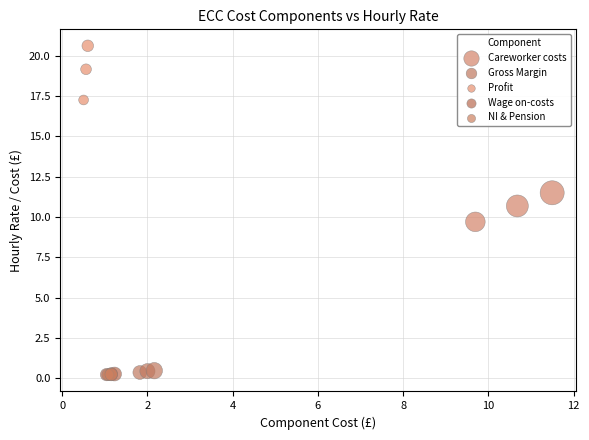

Which series contains the highest Y value?

Profit